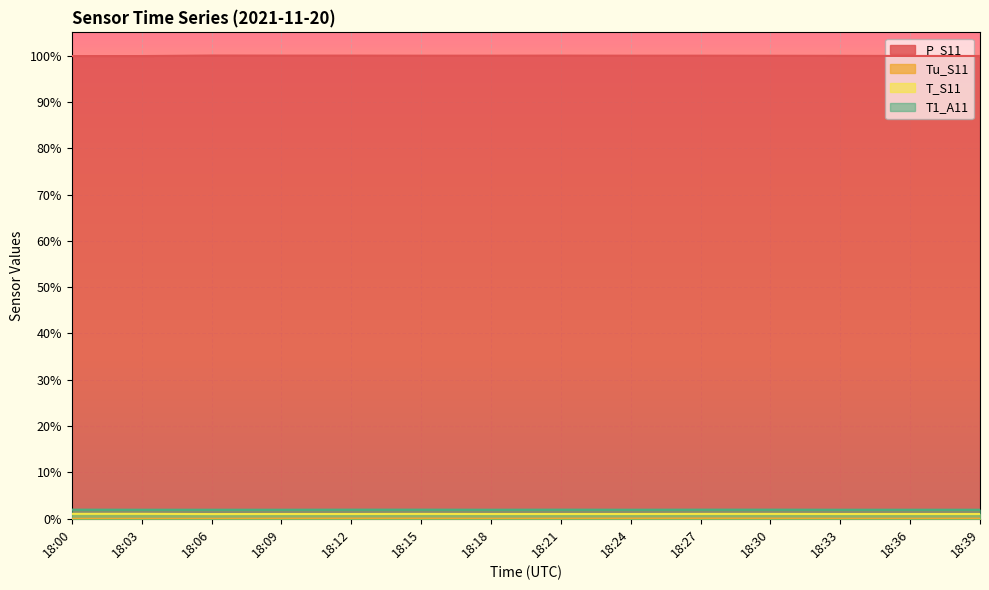

Where is T1_A11 nearest to the value 1?

18:03